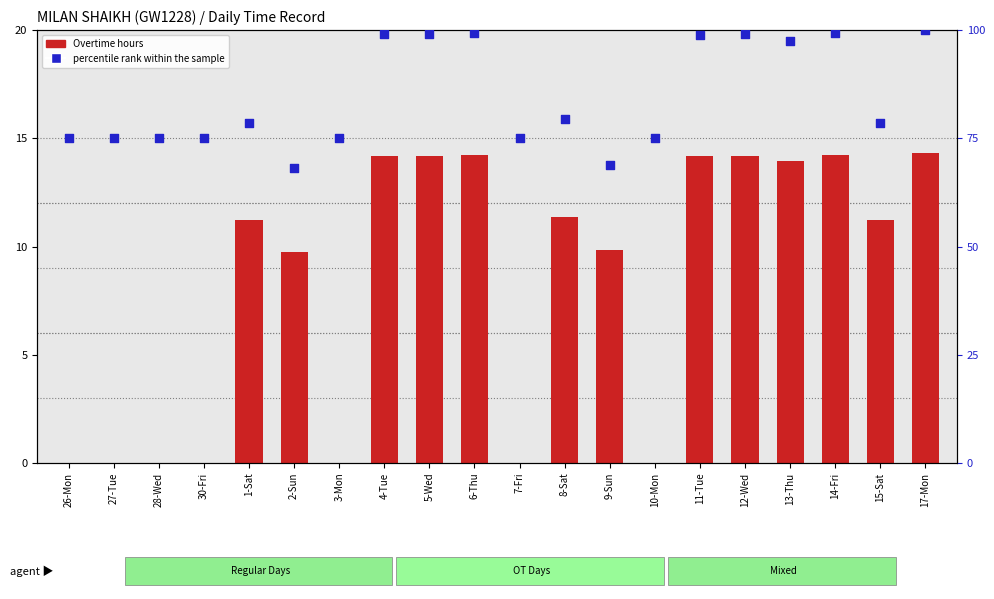

Which series has the largest total across all categories?

percentile rank within the sample